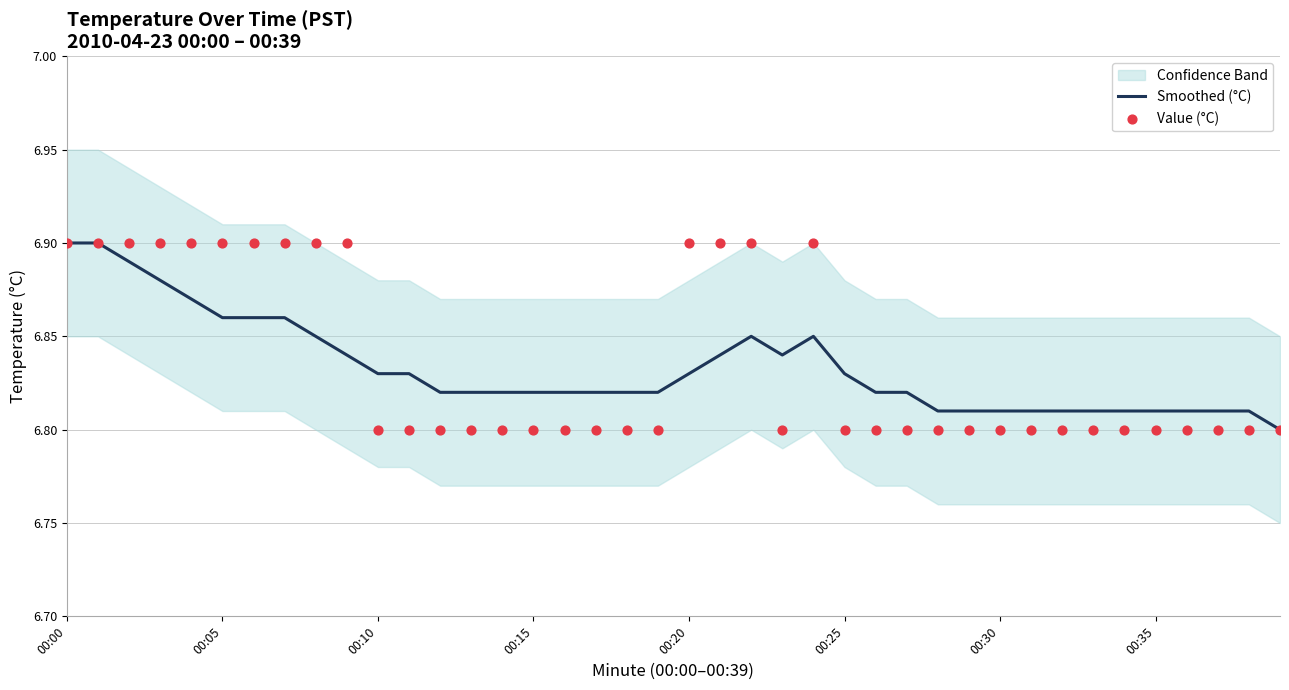

At which category is the sum across all series the highest?

00:00